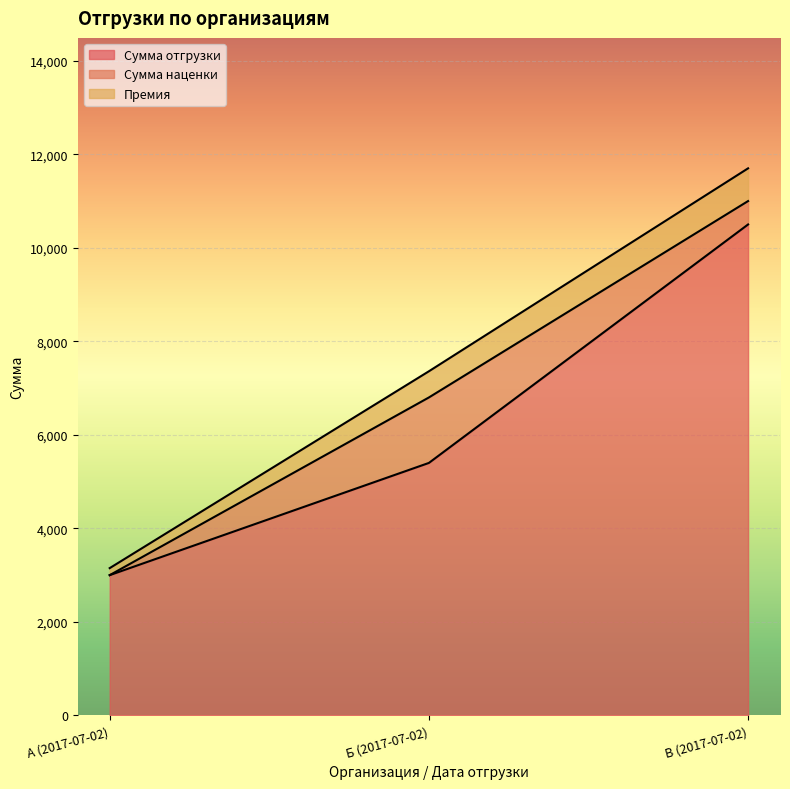

Is the value of Премия at В (2017-07-02) greater than the value of Сумма отгрузки at В (2017-07-02)?

No